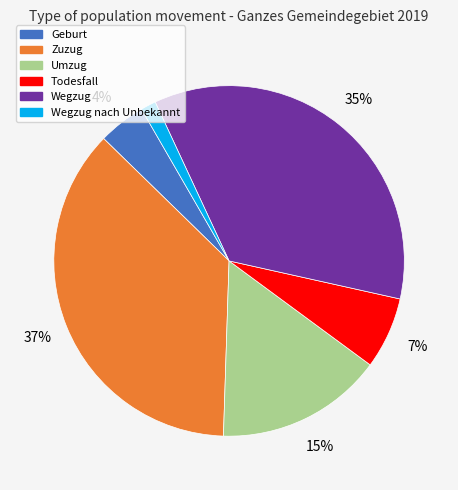

How many slices are in this pie chart?

6